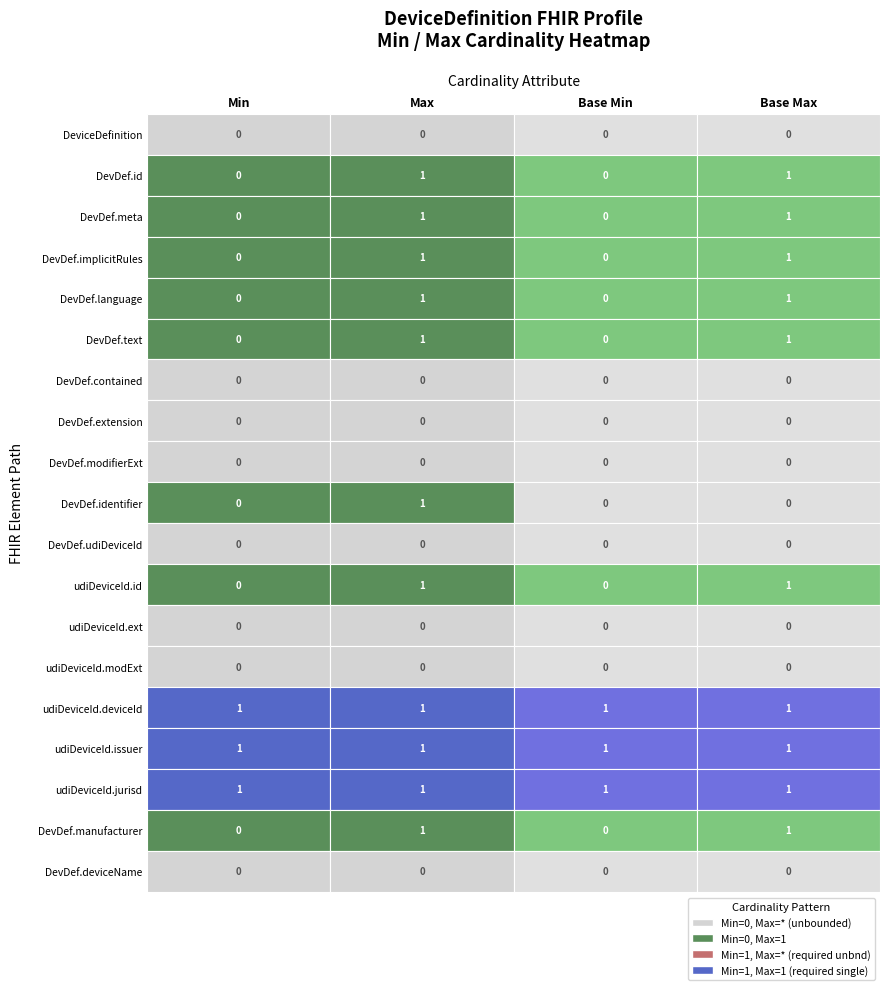

Is the value of 1 at 10 greater than the value of 0 at 18?

Yes